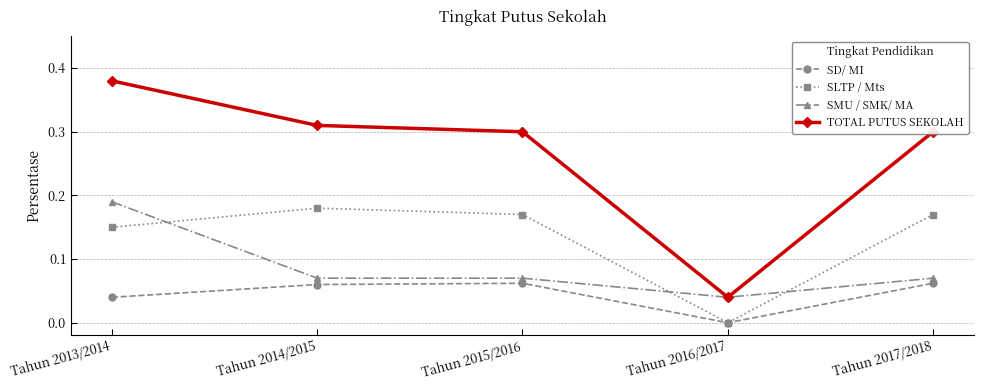

What are all the series names shown in the legend?

SD/ MI, SLTP / Mts, SMU / SMK/ MA, TOTAL PUTUS SEKOLAH